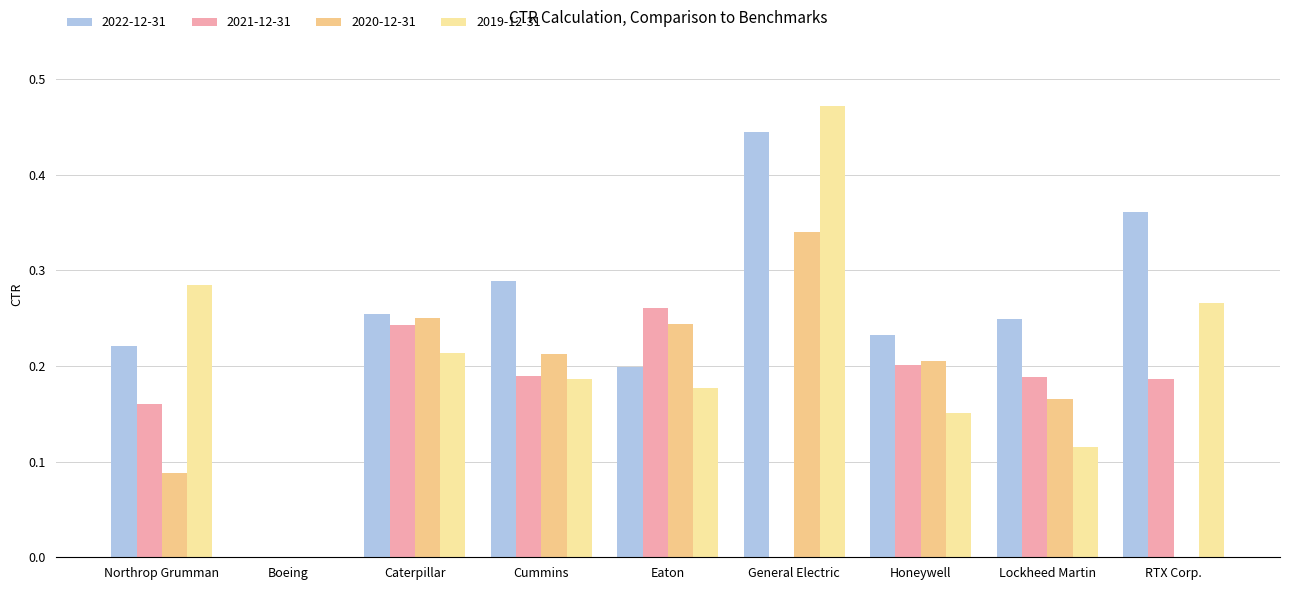

Count the 2021-12-31 values in the range 0 to 1.

9